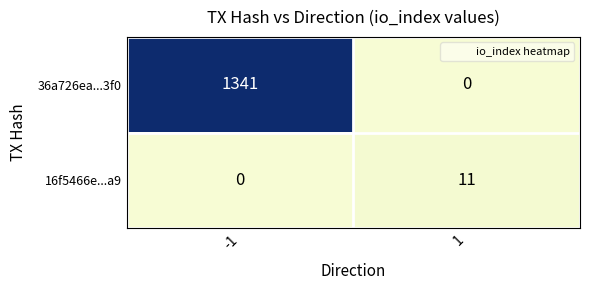

Count the number of data series in this chart.

2